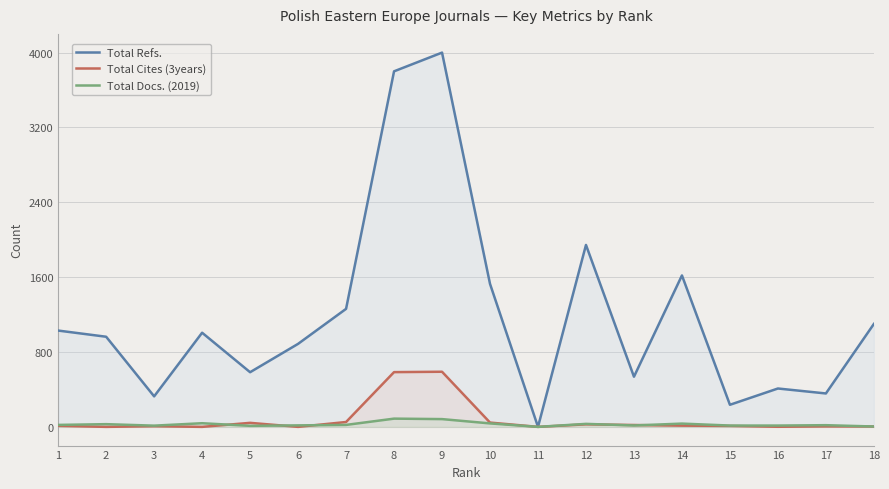

Is it true that Total Cites (3years) equals 21 at 10?

False